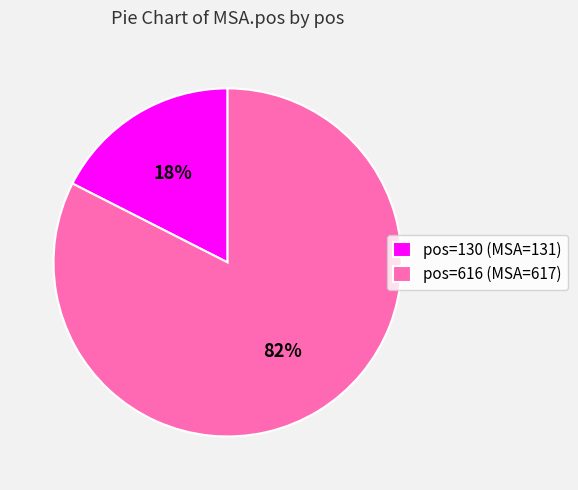

What percentage is the pos=130 (MSA=131) slice, to the nearest percent?

18%